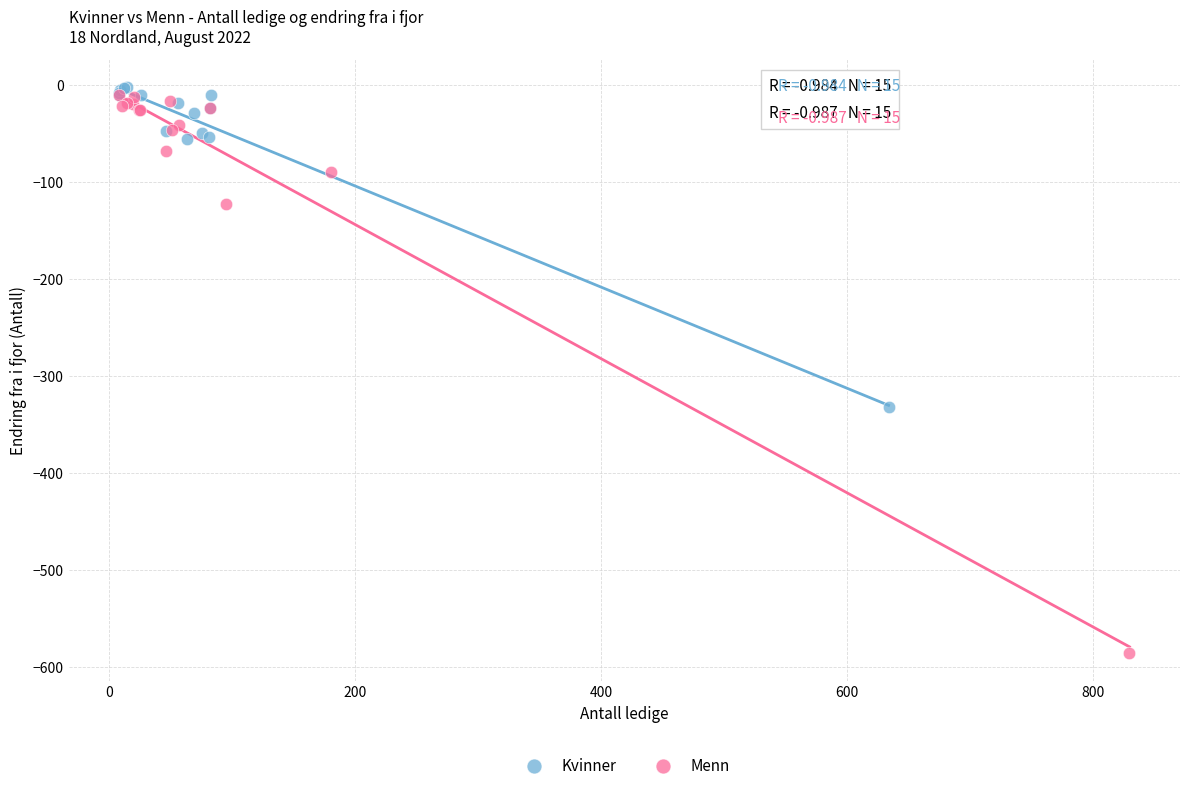

Which series reaches the minimum Y coordinate?

Menn